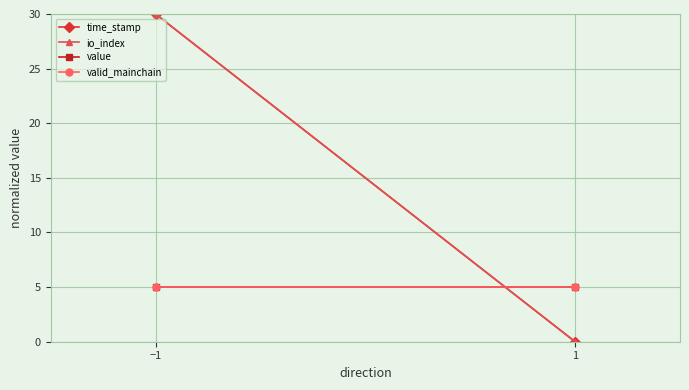

What is the spread (max minus min) of values at −1?

25